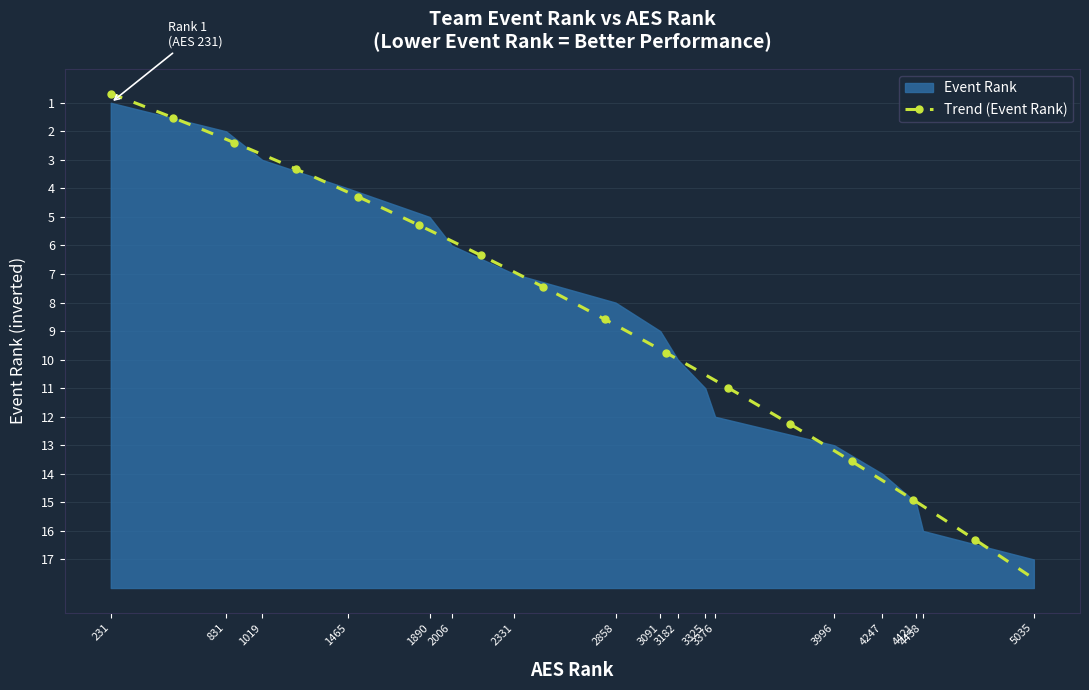

What is the value of the 3rd point from the left?

3